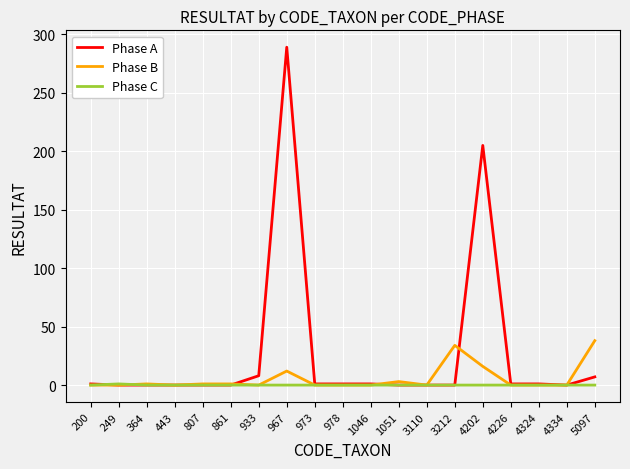

Count the number of data series in this chart.

3